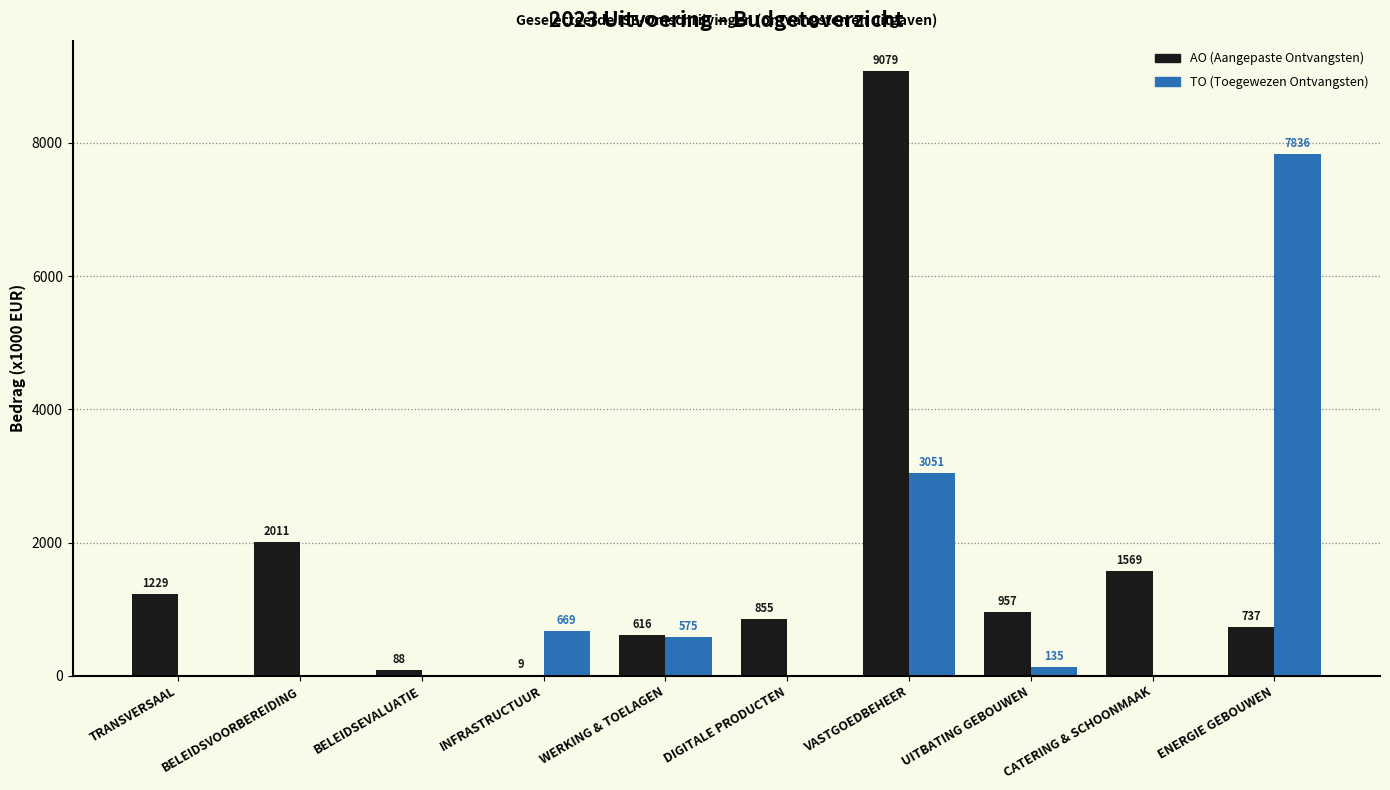

What is the total value across all series at CATERING & SCHOONMAAK?

1569